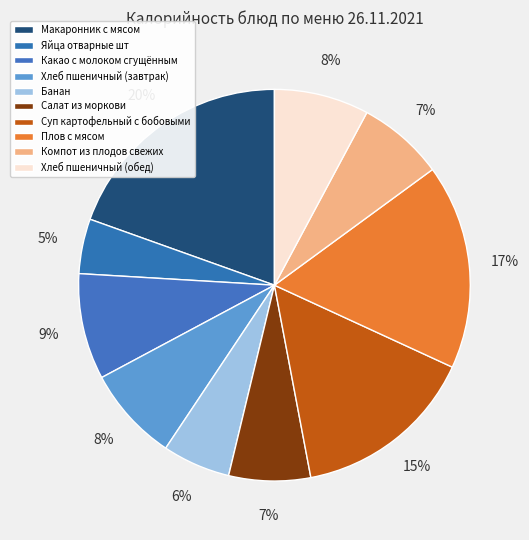

The Хлеб пшеничный (обед) slice represents 22% of the pie. True or false?

False